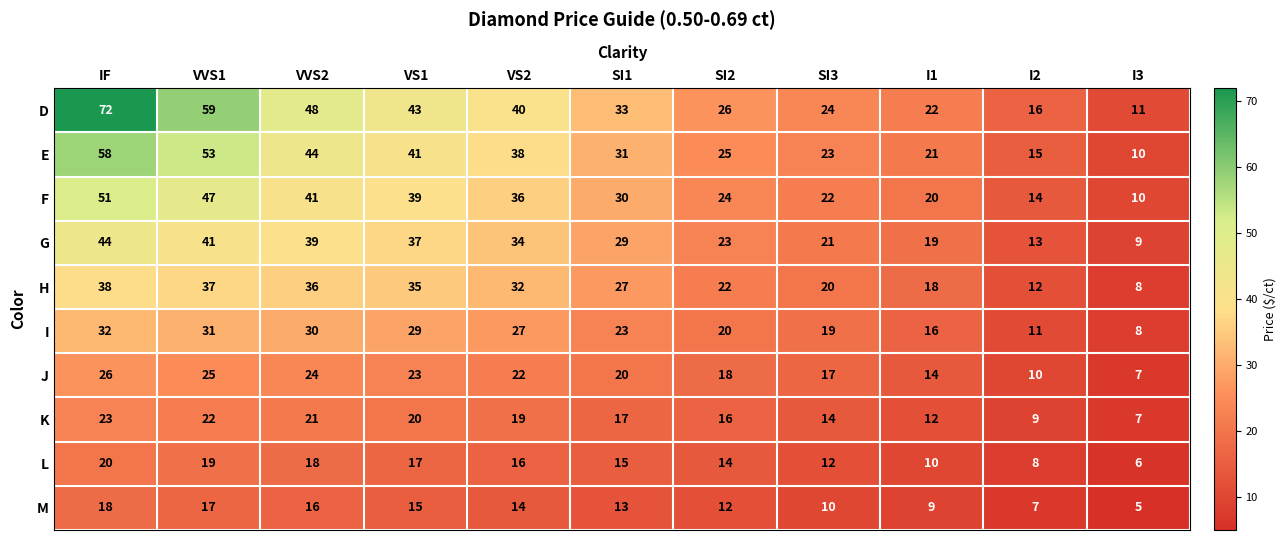

List the labels in order of H value, largest first.

IF, VVS1, VVS2, VS1, VS2, SI1, SI2, SI3, I1, I2, I3